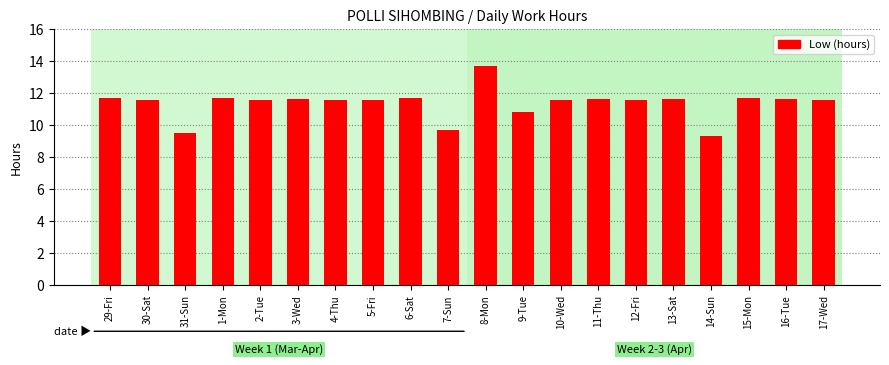

What is the value of the 14th bar from the left?

11.6